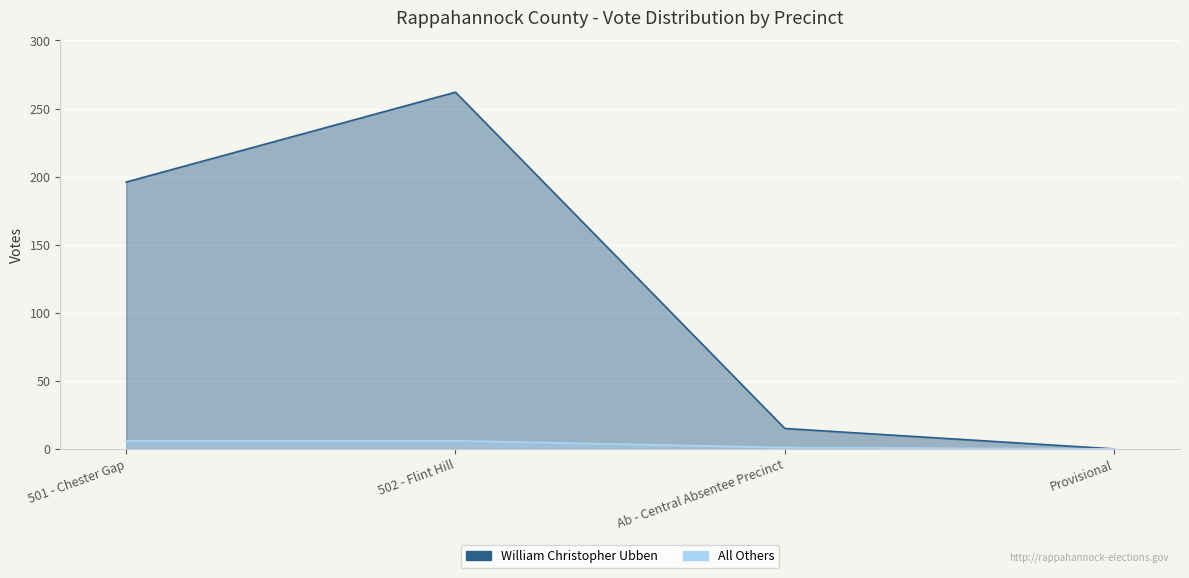

True or false: William Christopher Ubben has a value of 79 at Provisional.

False